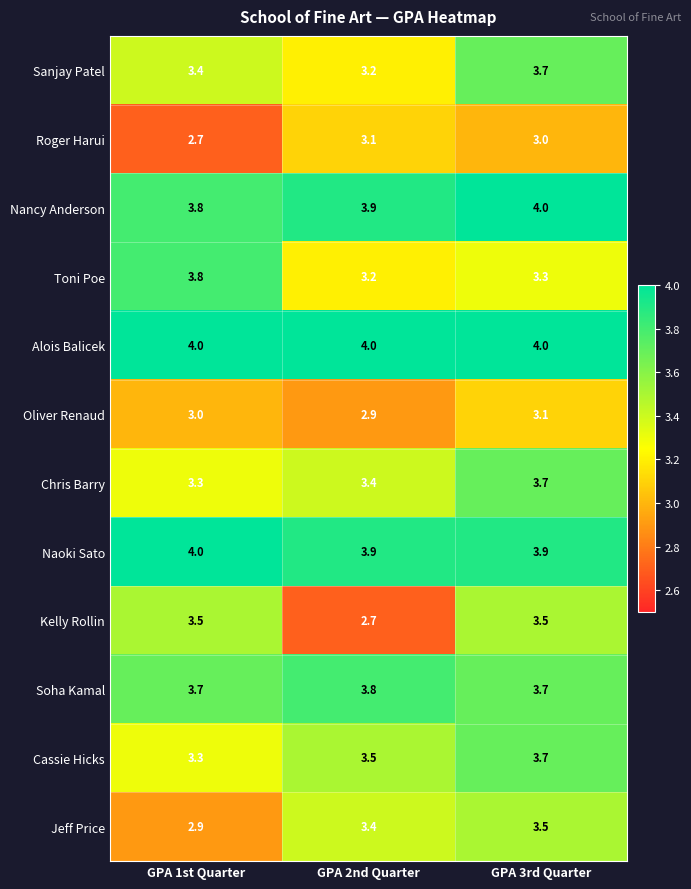

The Naoki Sato series shows 1.5 at GPA 2nd Quarter. True or false?

False